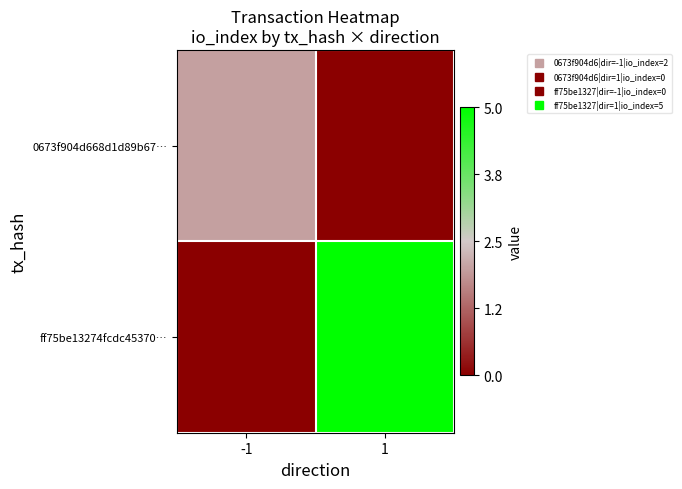

Rank the series by their maximum value, from lowest to highest.

0673f904d668d1d89b67…, ff75be13274fcdc45370…